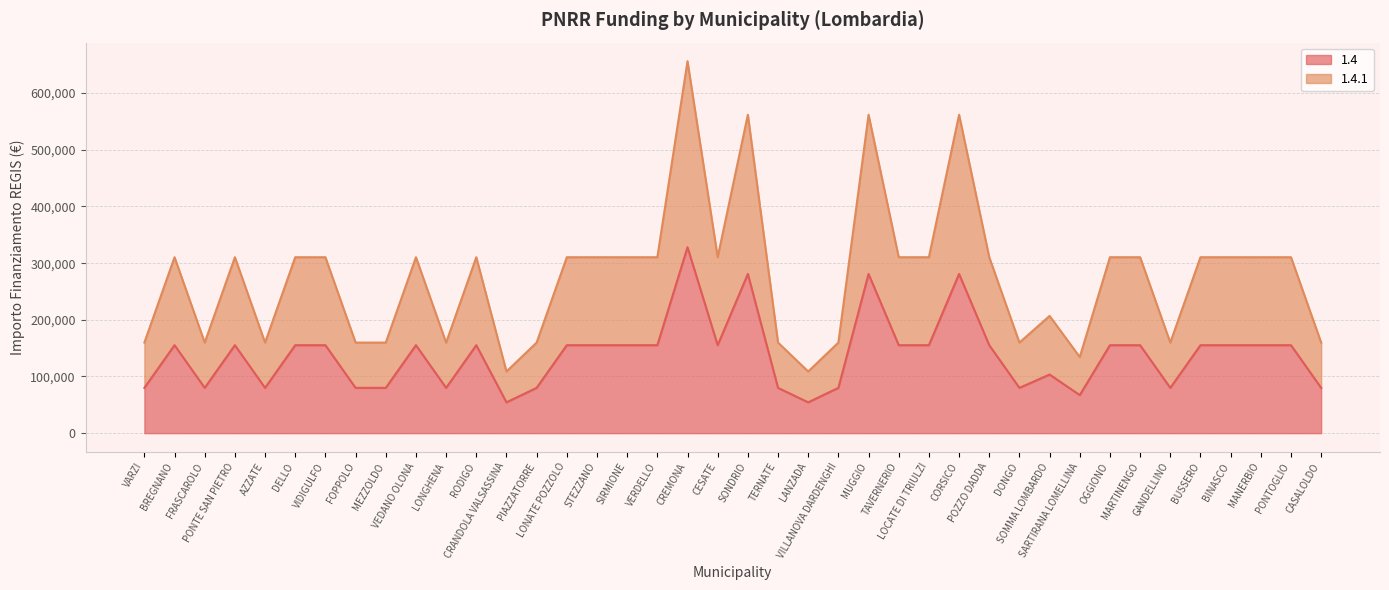

At which label does 1.4 first exceed 155234?

CREMONA